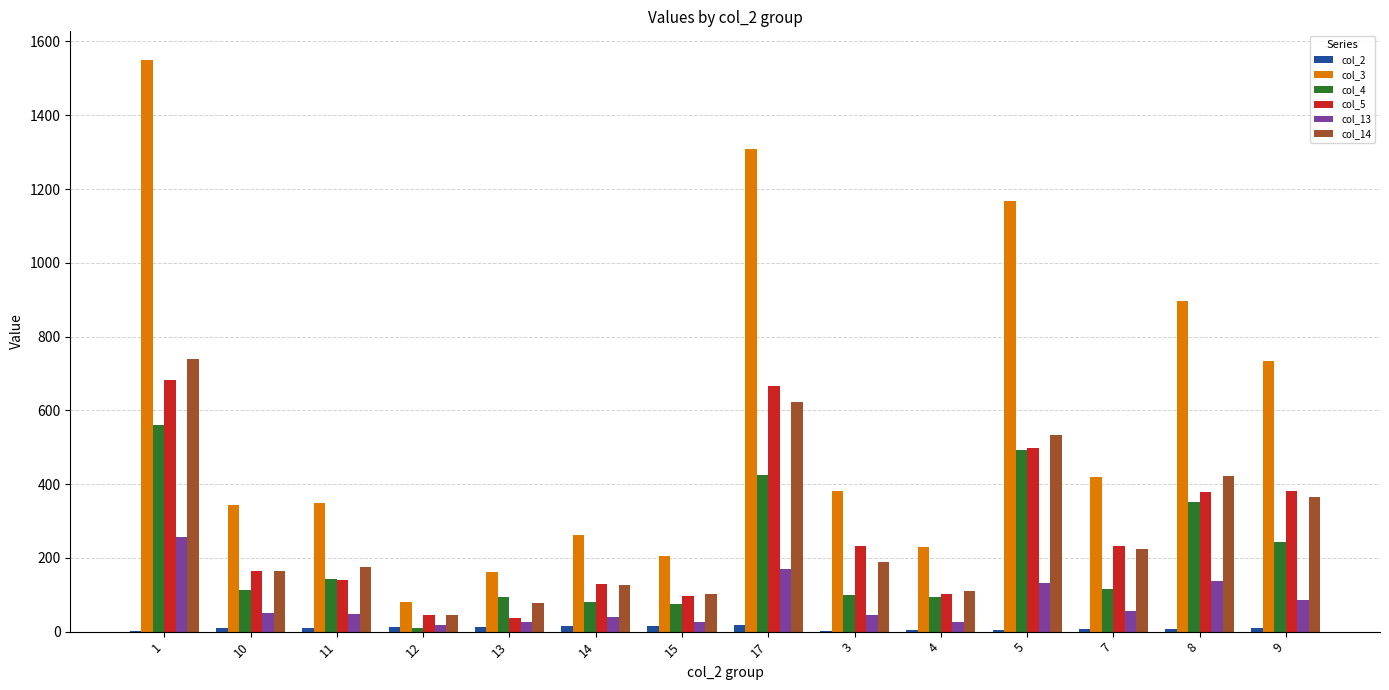

The value of col_14 at 17 is 623. True or false?

True